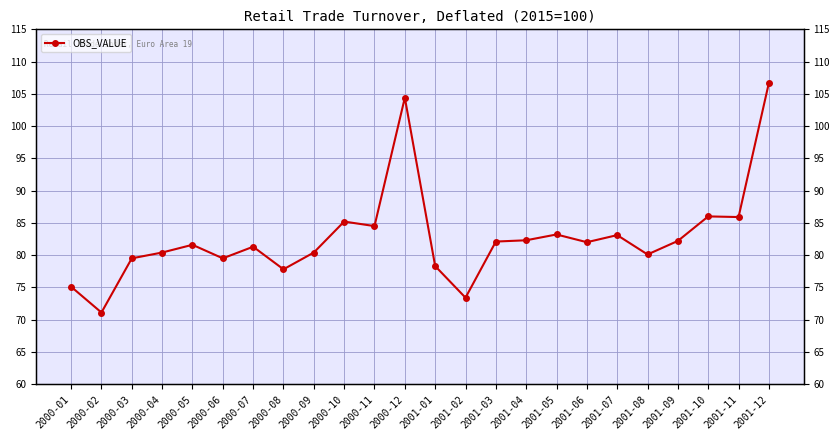

How many data points does each series have?

24